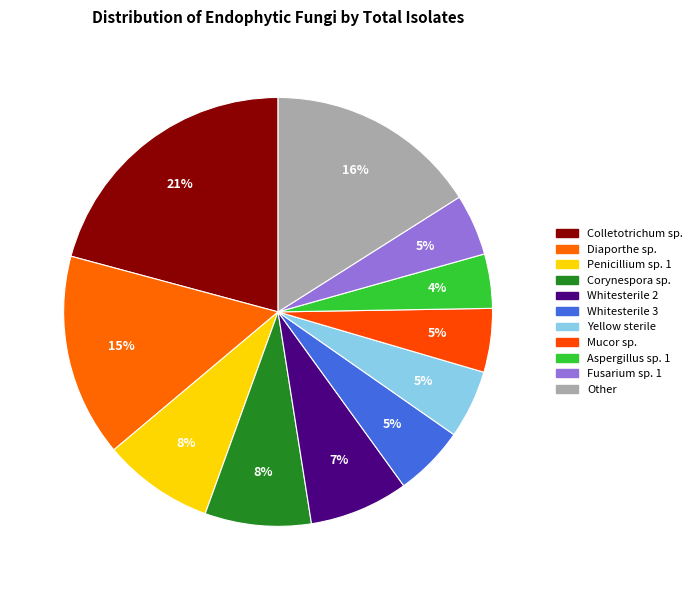

The Fusarium sp. 1 slice represents 1% of the pie. True or false?

False